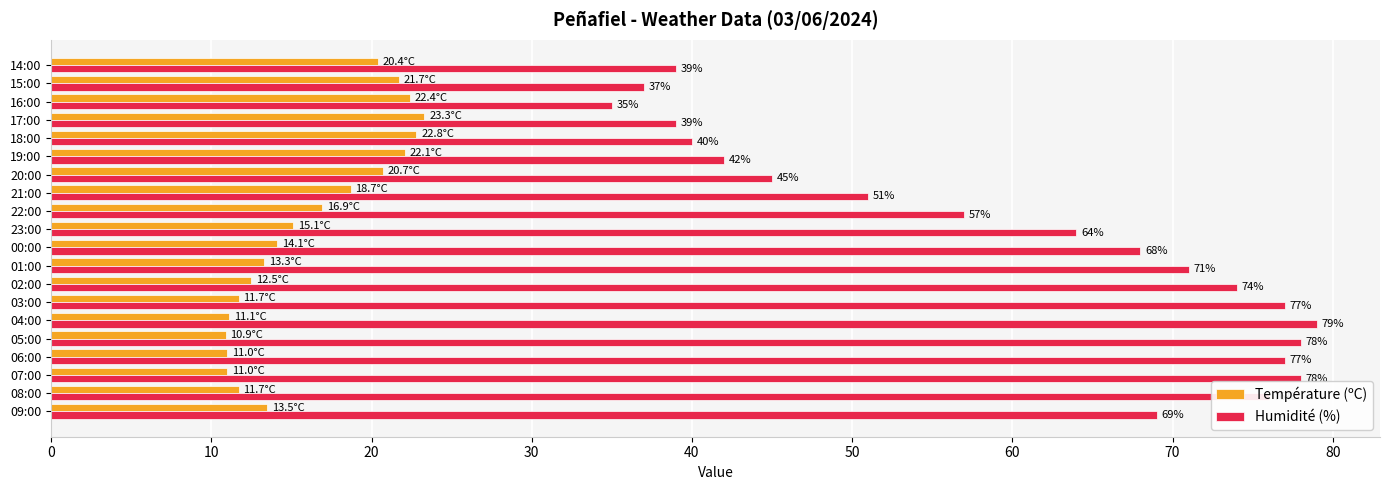

What is the highest value of the Humidité (%) series?

79.0